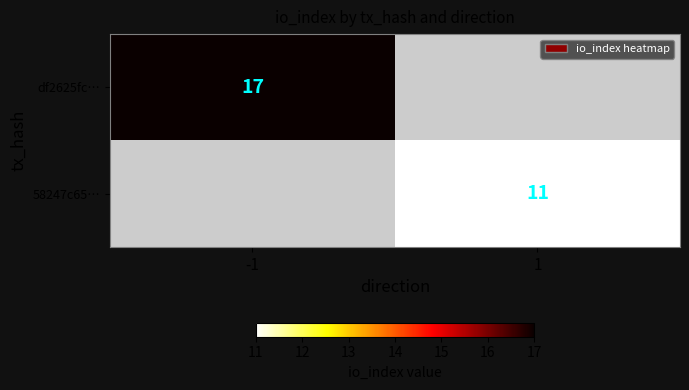

At which category is the sum across all series the highest?

-1